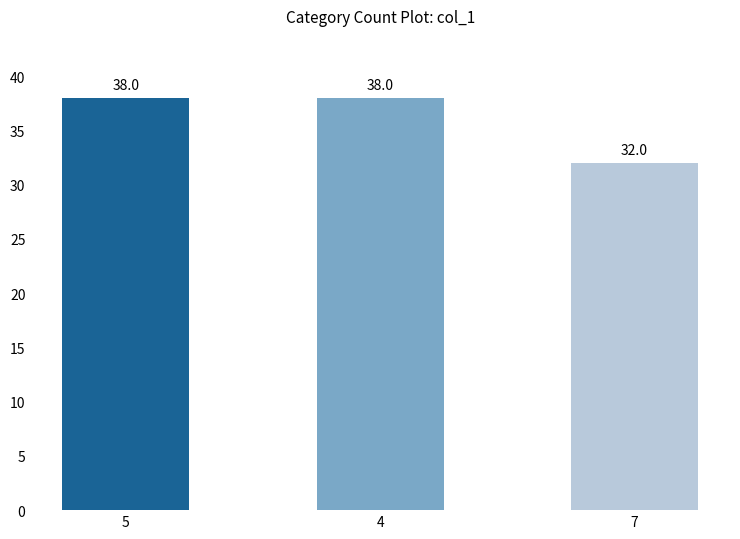

What position from the left is 7?

3